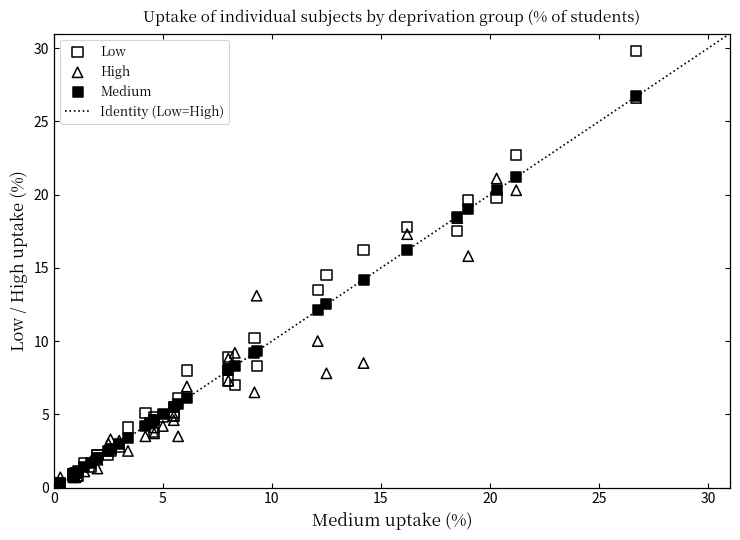

Which series reaches the maximum Y coordinate?

Low